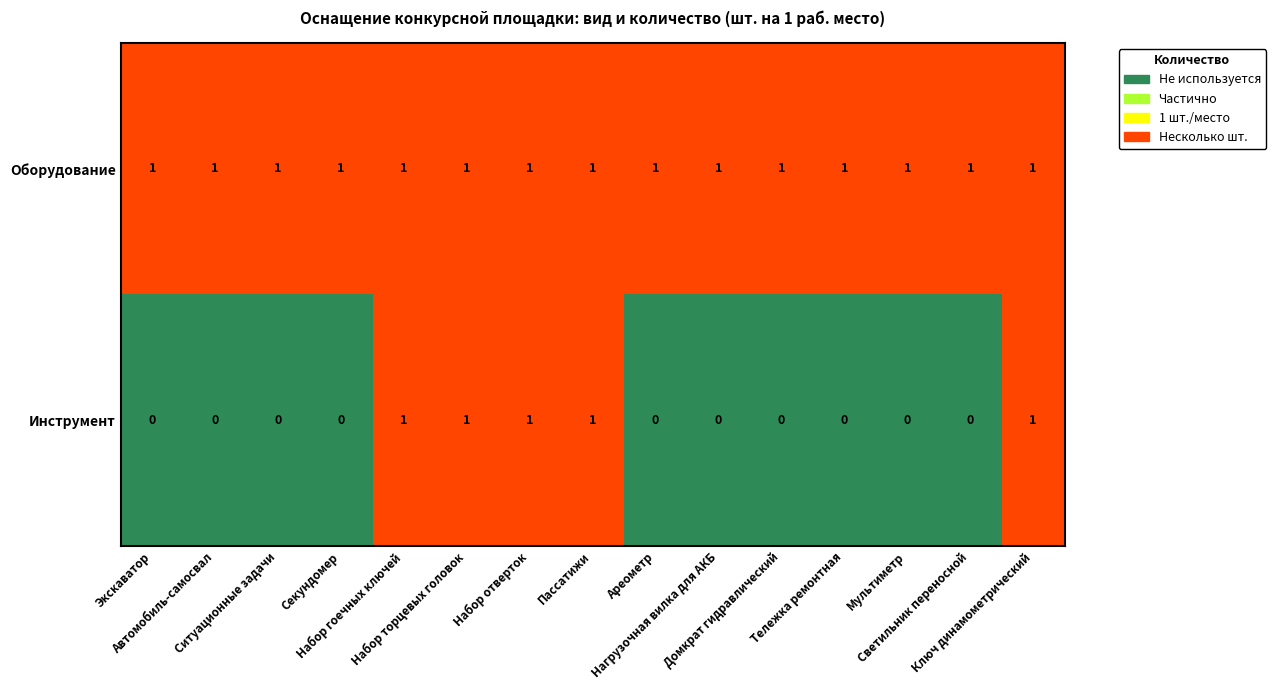

How many Инструмент values are between 0 and 1?

15